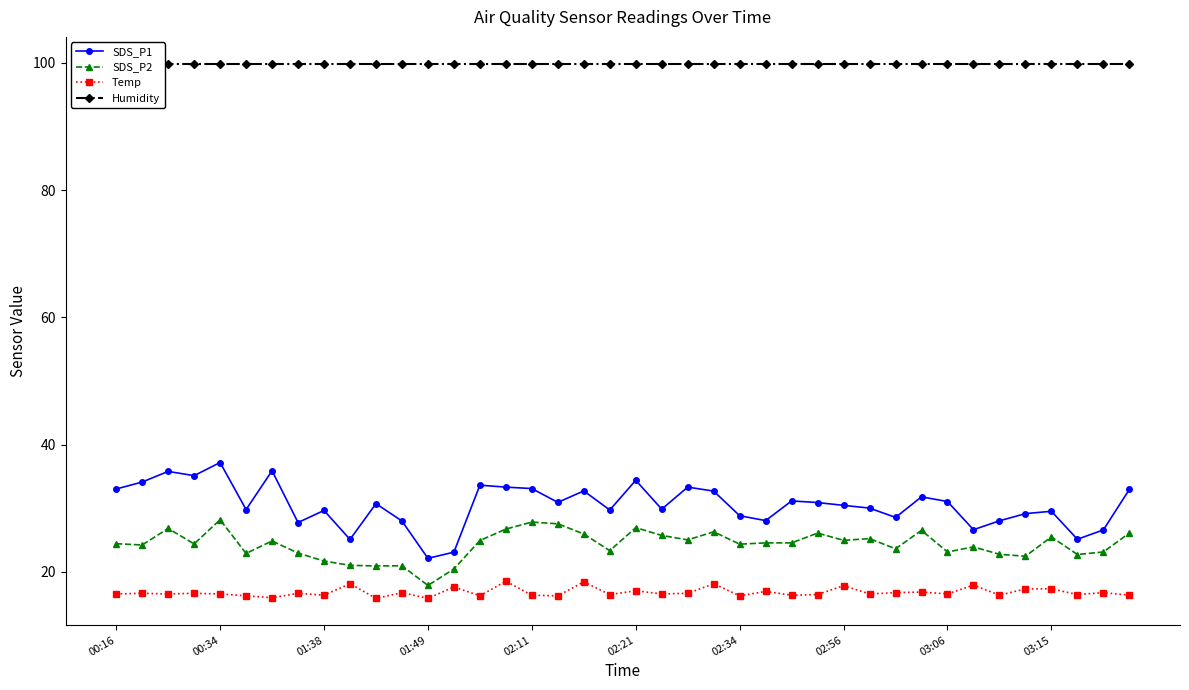

True or false: SDS_P2 and SDS_P1 intersect in this chart.

False